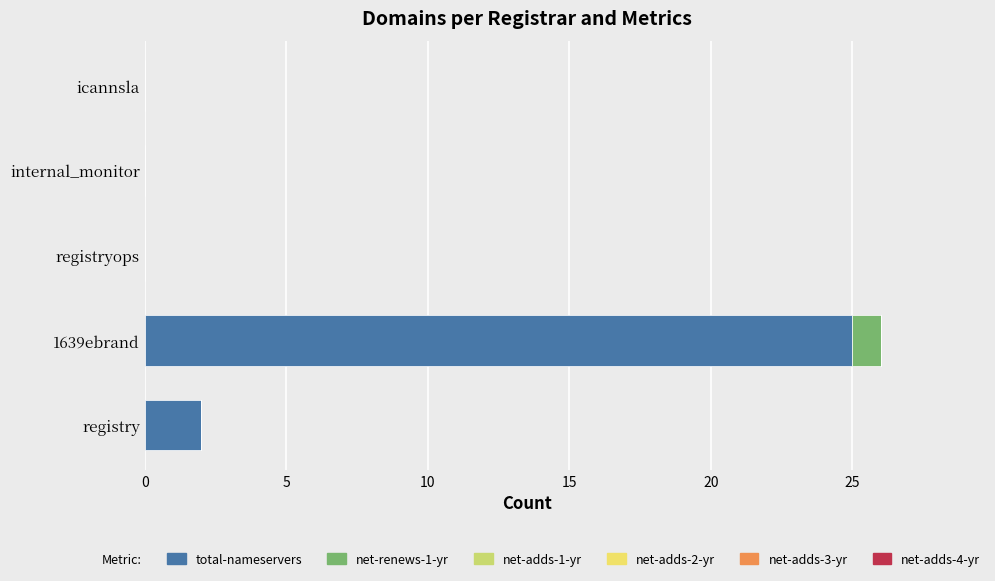

Where is total-nameservers nearest to the value 12?

registry